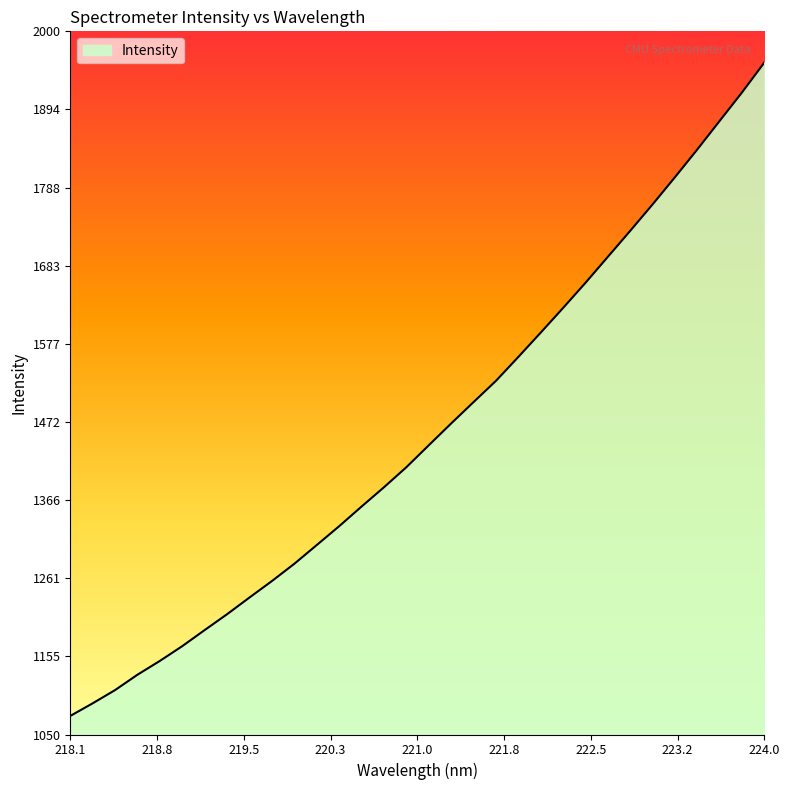

How many lines are shown in the chart?

1